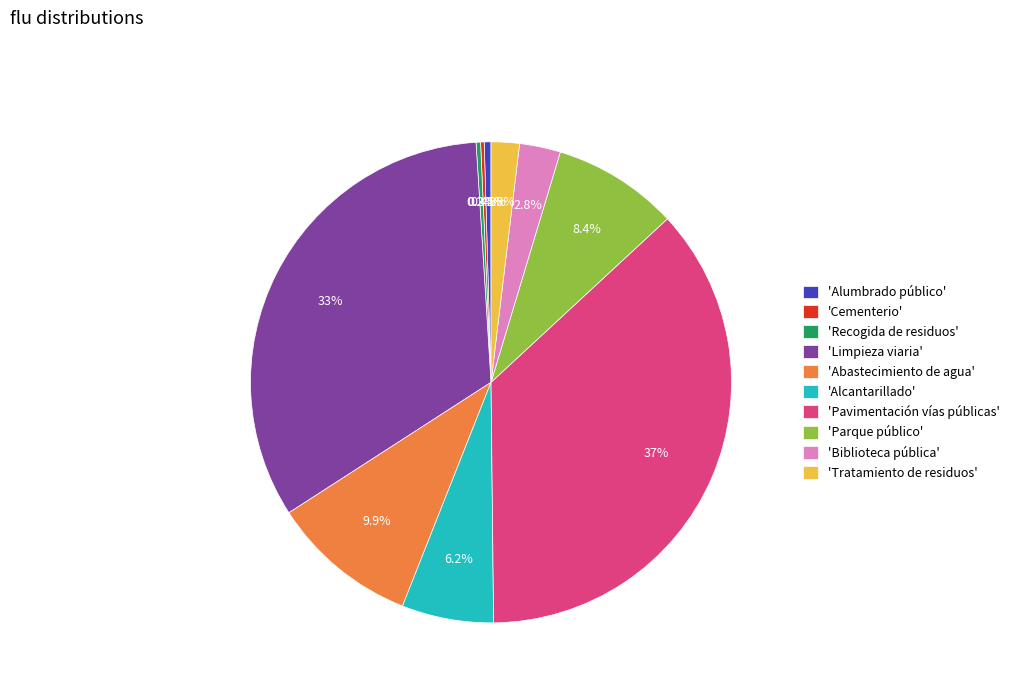

Which has a higher value, 'Alcantarillado' or 'Tratamiento de residuos'?

'Alcantarillado'